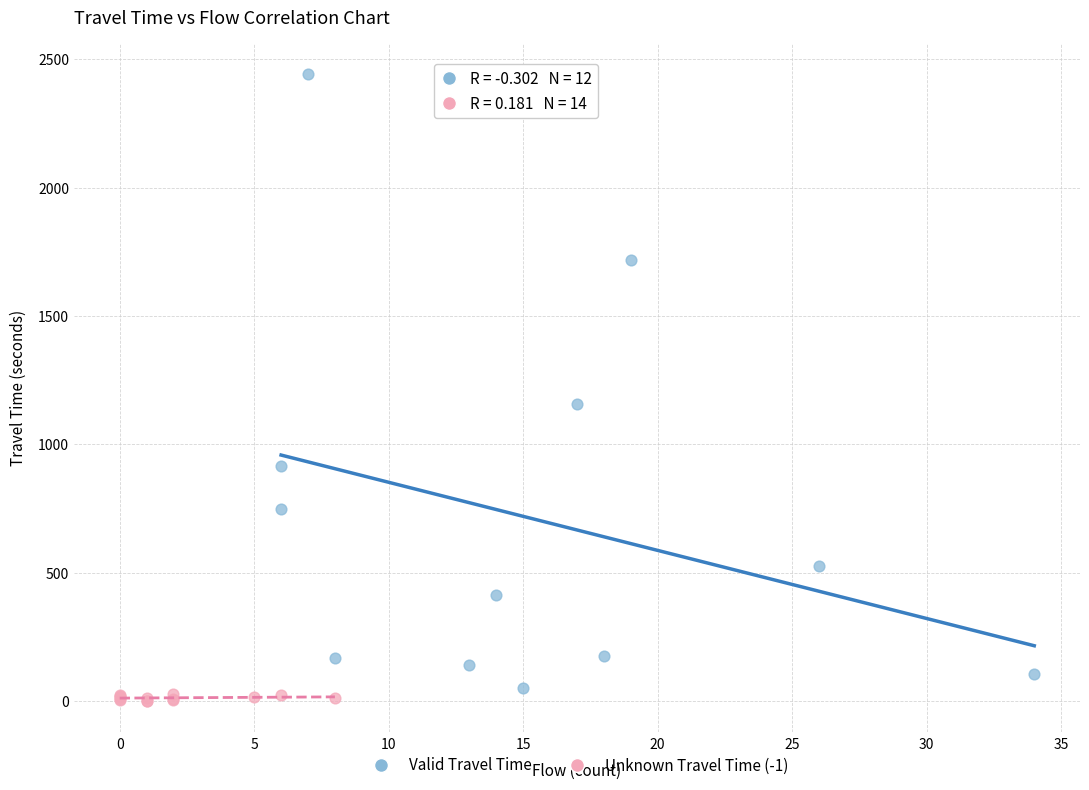

Which series reaches the minimum Y coordinate?

Unknown Travel Time (-1)